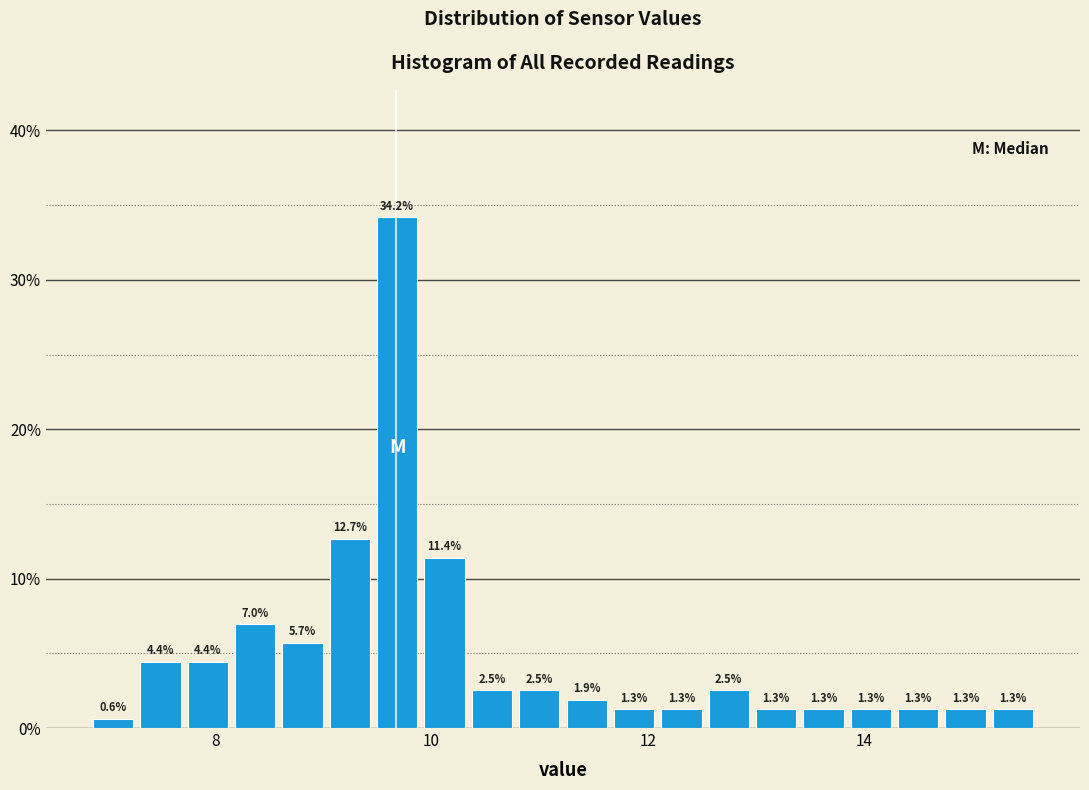

Around what value on the x-axis is the tallest bar? Give the approximate position of its centre, as read against the axis.

9.6